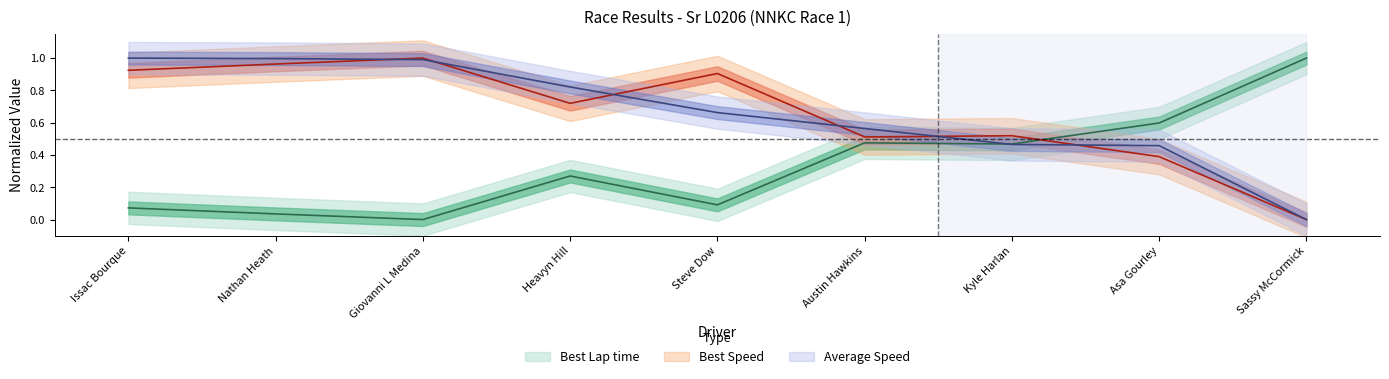

After their last crossing, which series has the higher values: Average Speed or Best Speed?

Average Speed